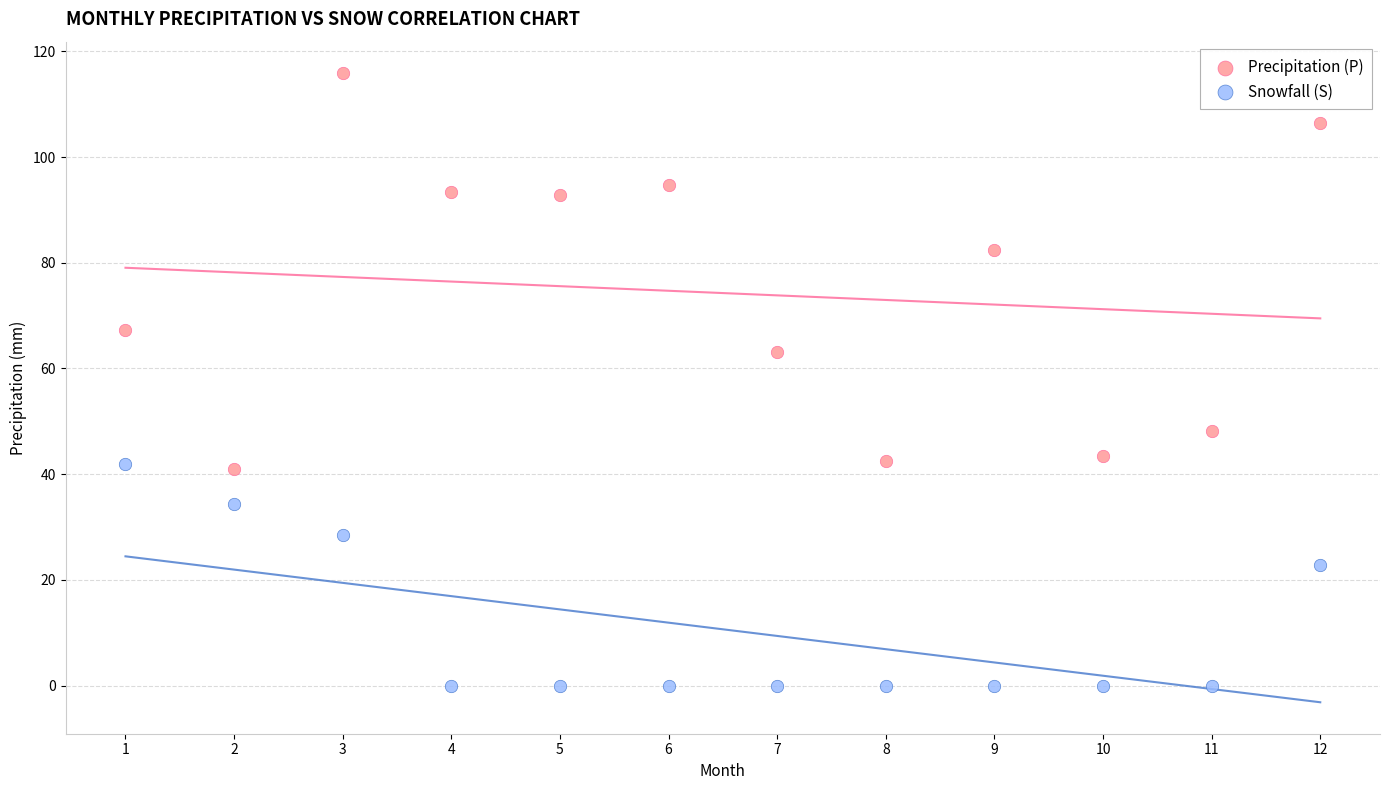

Which series has the largest Y range (max minus min)?

Precipitation (P)